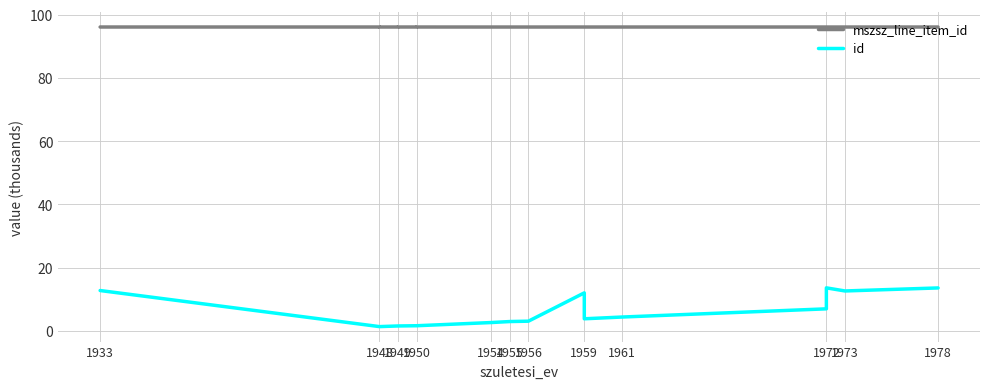

At which label is mszsz_line_item_id closest to 96?

1954